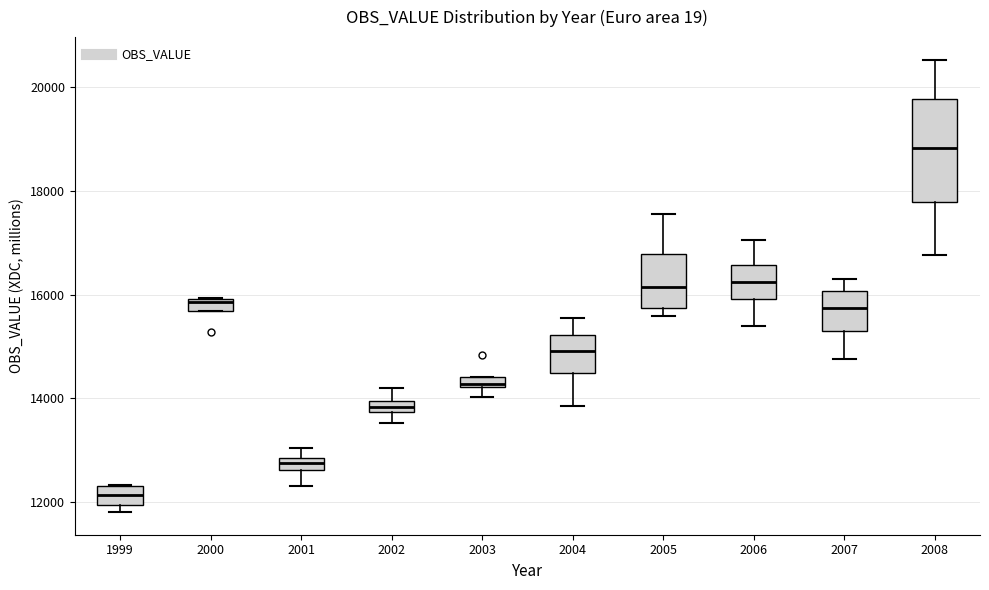

Where does the lower whisker of the box at x = 2001 end on the y-axis? The values are not printed on the chart, so give them approximately, as read against the axis.

12400